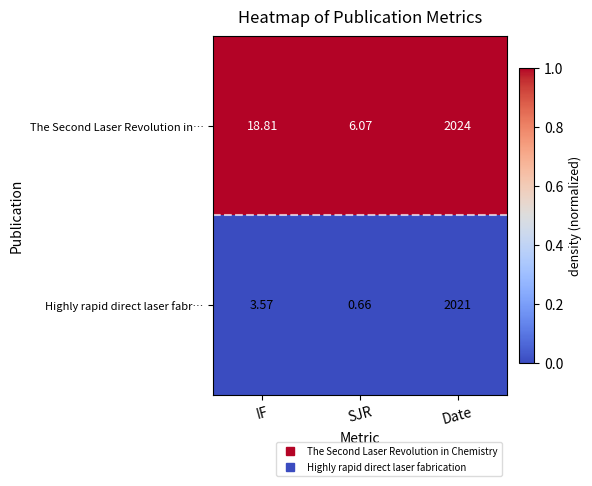

Which label corresponds to the smallest value in the chart?

SJR